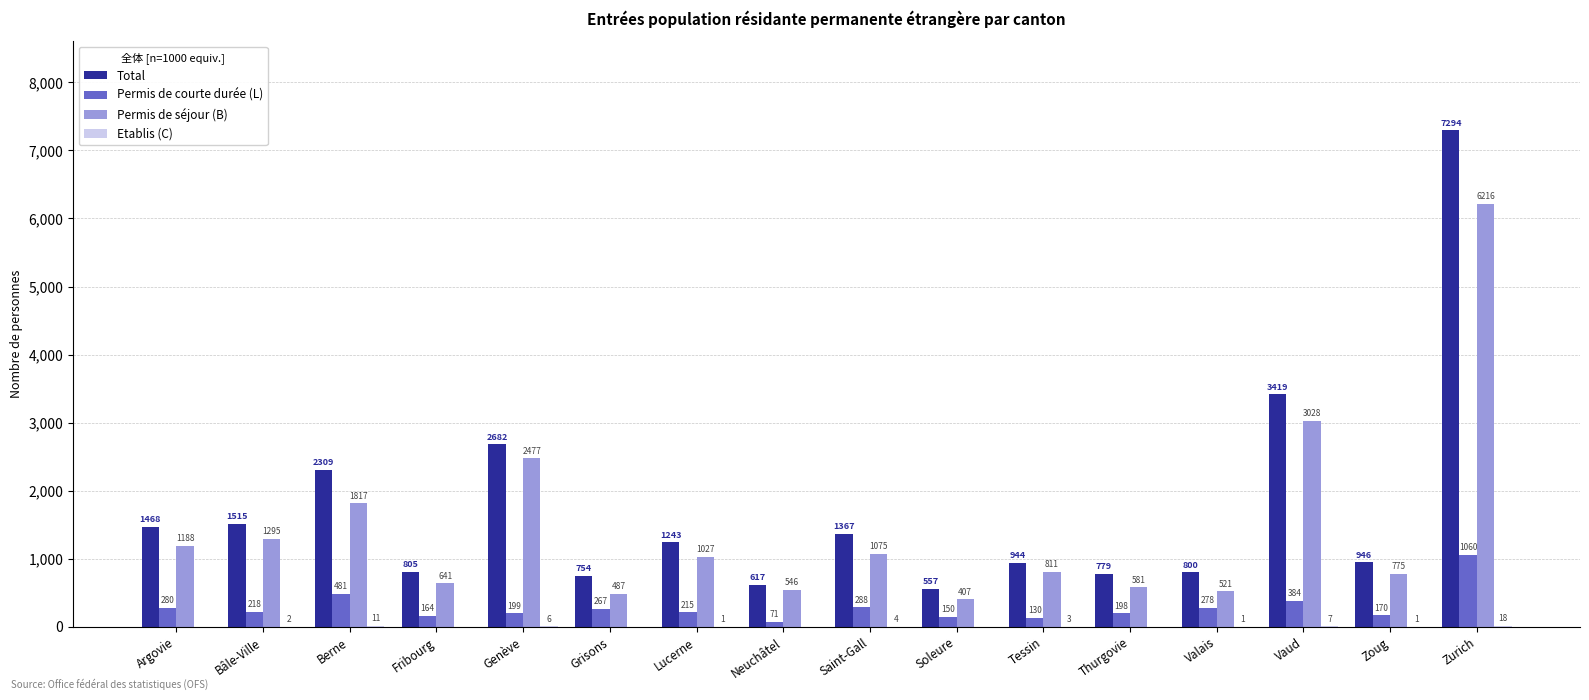

Which category has the highest value in the Permis de courte durée (L) series?

Zurich